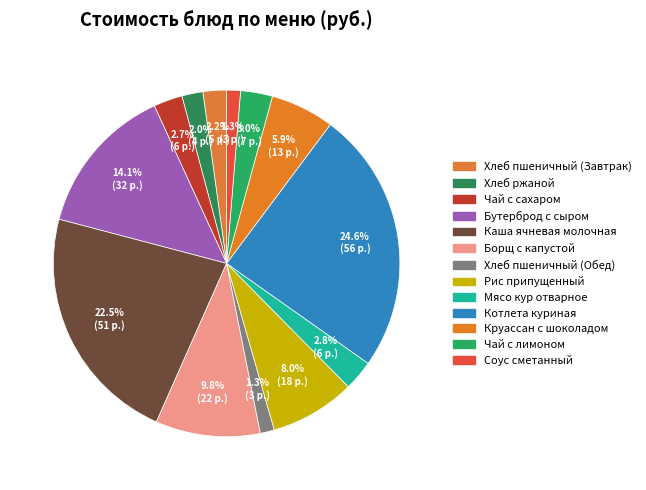

What is the ratio of the value at Мясо кур отварное to the value at Котлета куриная?

0.1